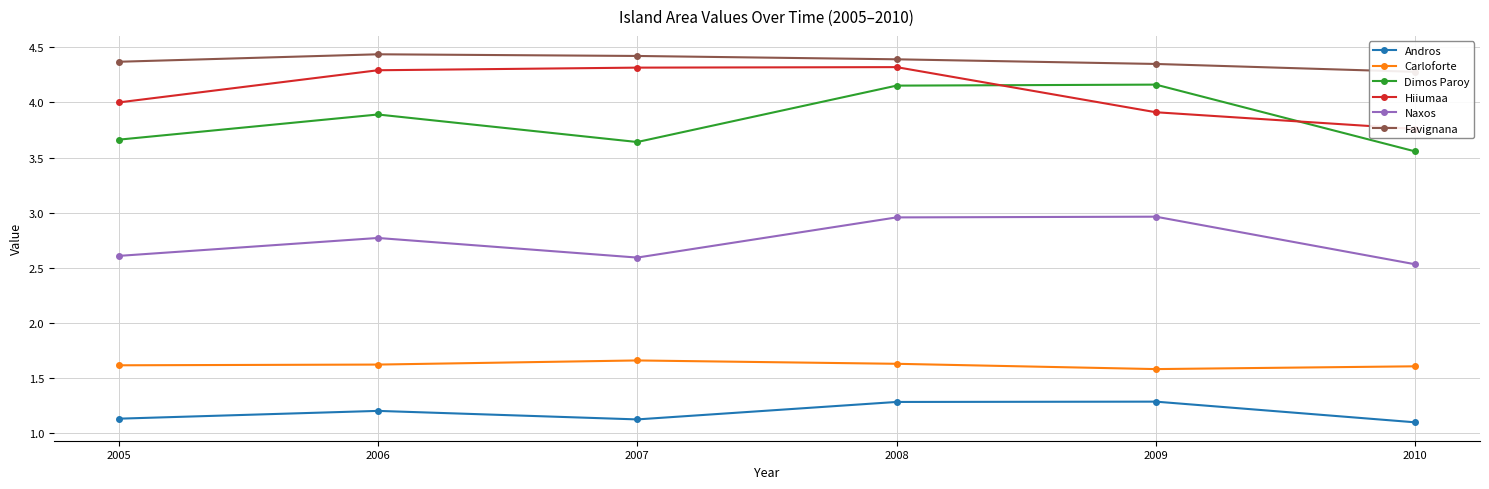

True or false: Favignana has more than 1 interior local peaks.

False